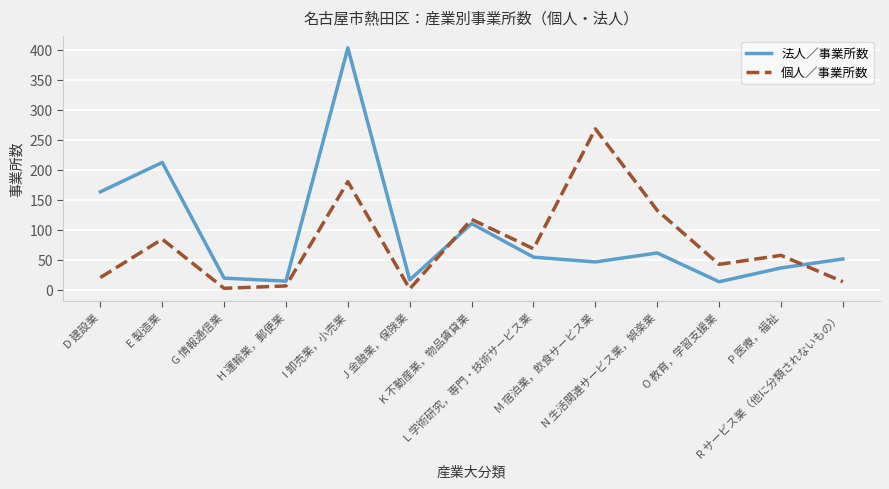

True or false: 個人／事業所数 and 法人／事業所数 cross at least once.

True